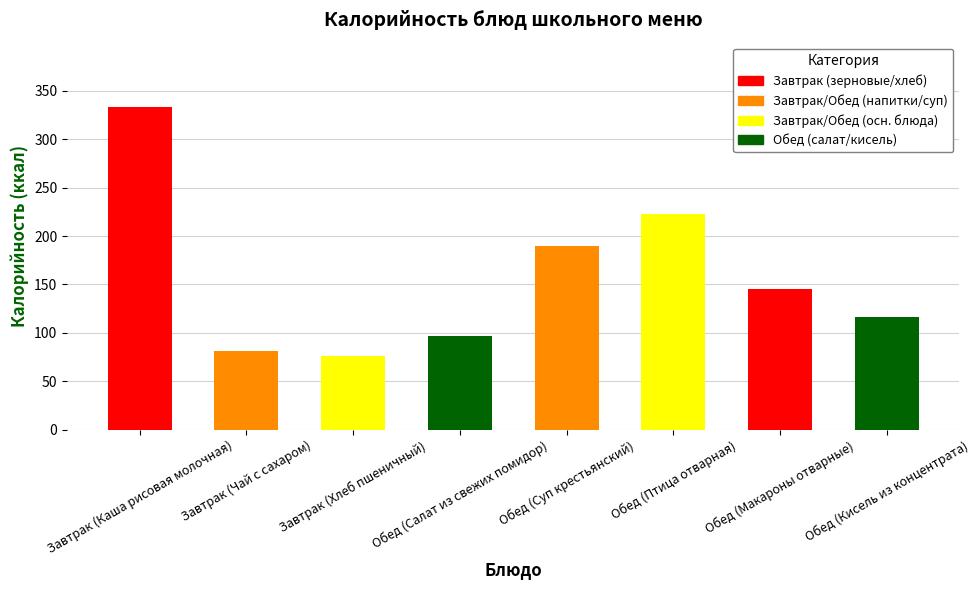

What is the change in value from Обед (Салат из свежих помидор) to Обед (Кисель из концентрата)?

+19